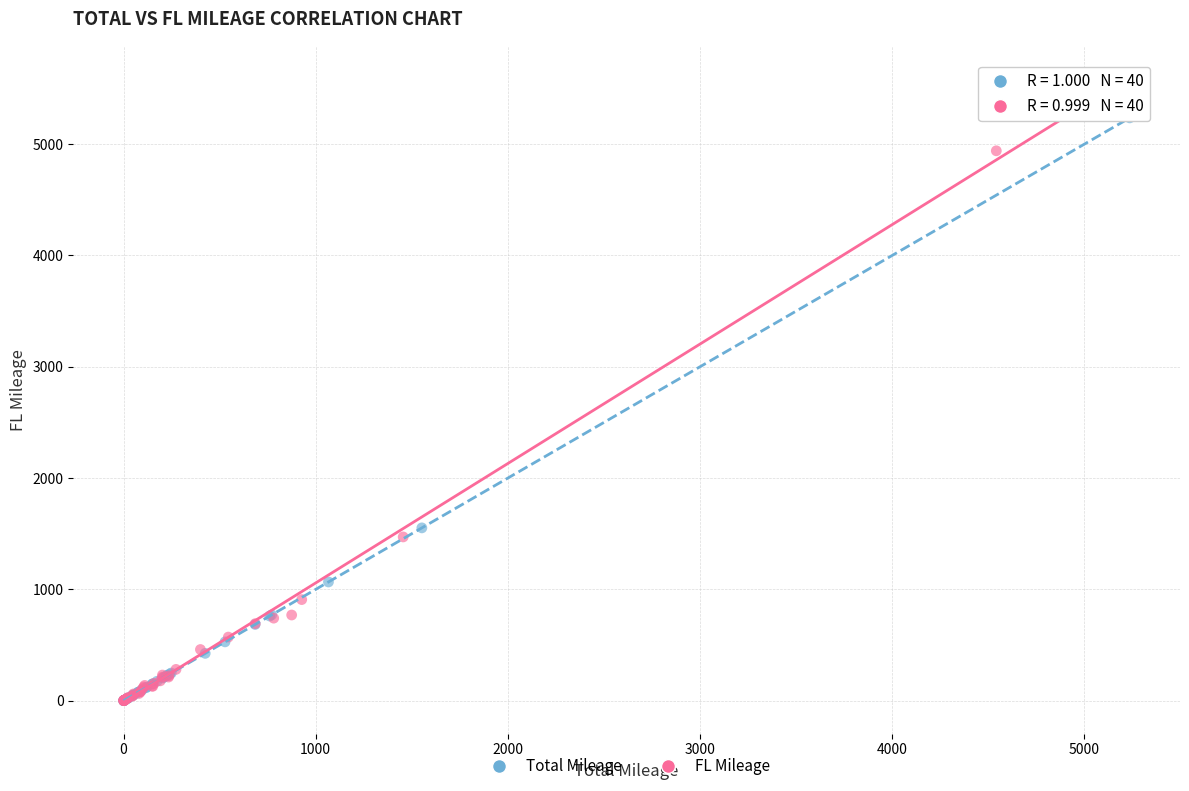

Which series has the largest Y range (max minus min)?

Total Mileage